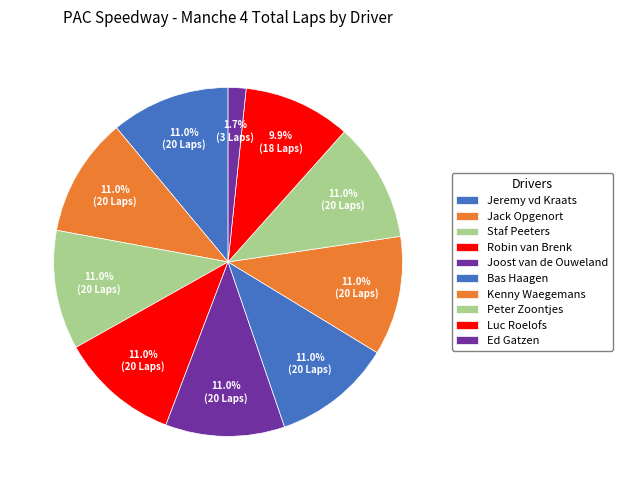

How many segments does this pie chart have?

10